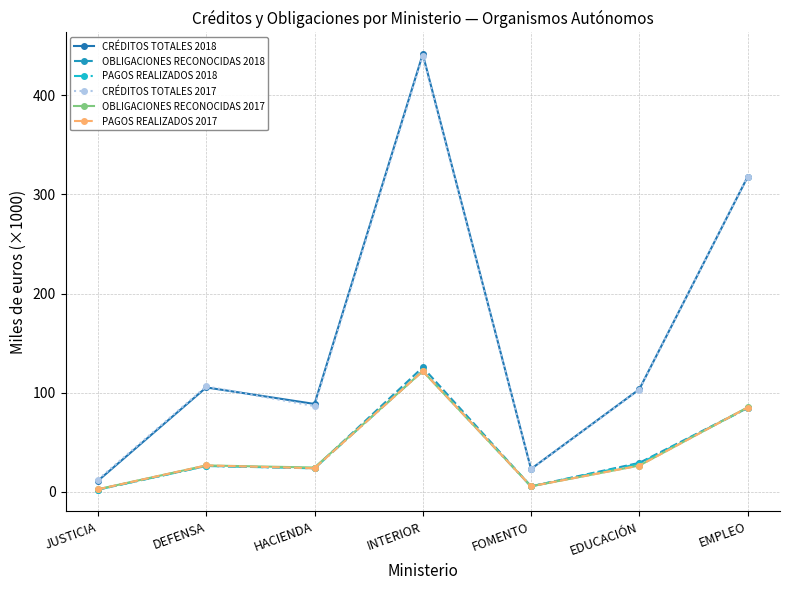

Which series has the widest spread of values?

CRÉDITOS TOTALES 2018